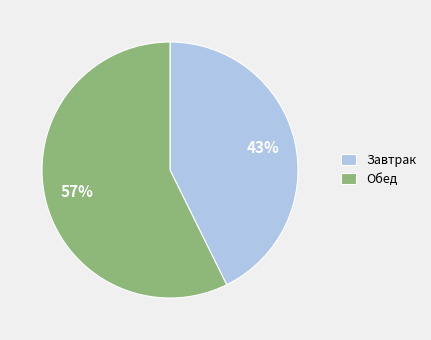

Do Завтрак and Обед together represent more than half of the pie?

Yes